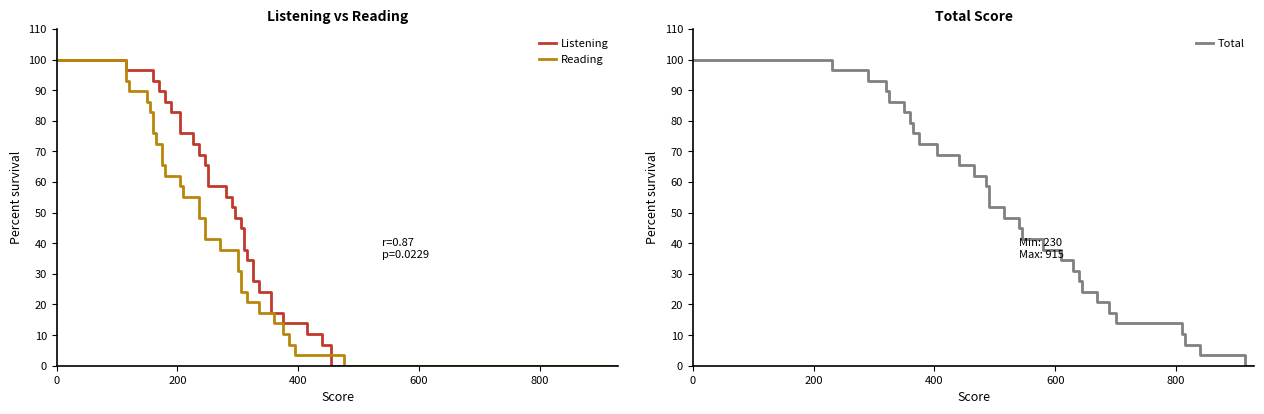

What is the label of the 28th point from the right?

600